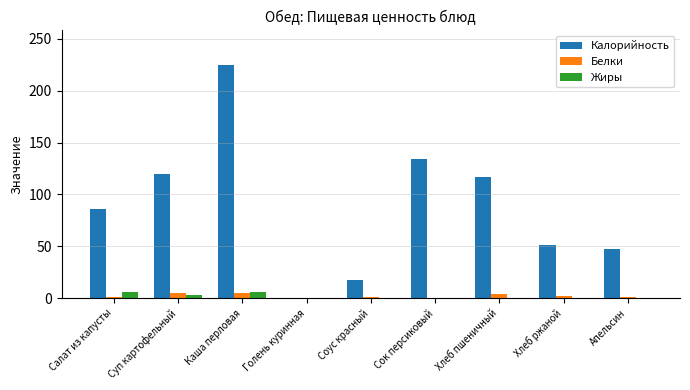

At which category is the sum across all series the highest?

Каша перловая